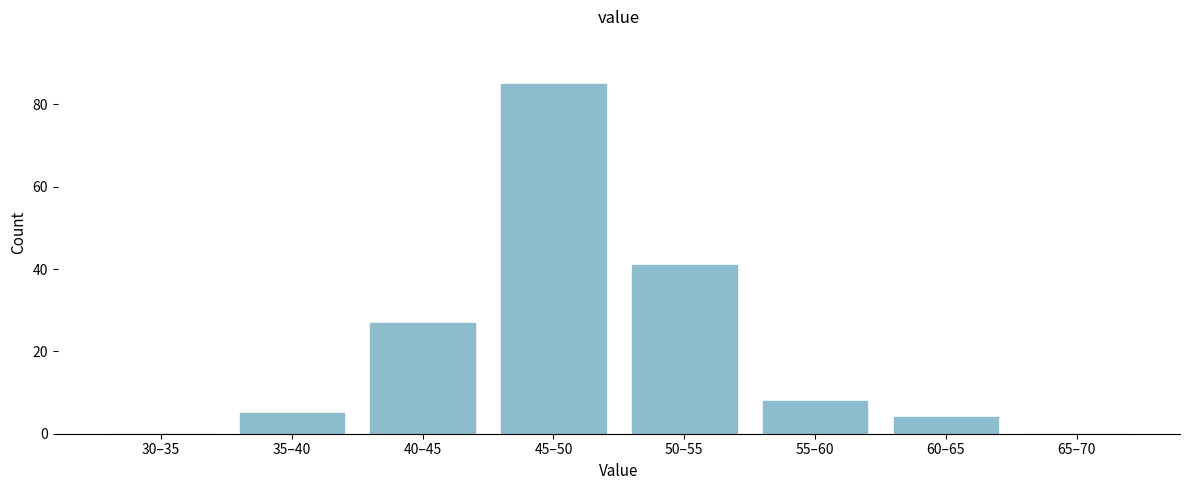

Reading right to left, transcribe all the data shown in this chart.

65–70=0	60–65=4	55–60=8	50–55=41	45–50=85	40–45=27	35–40=5	30–35=0